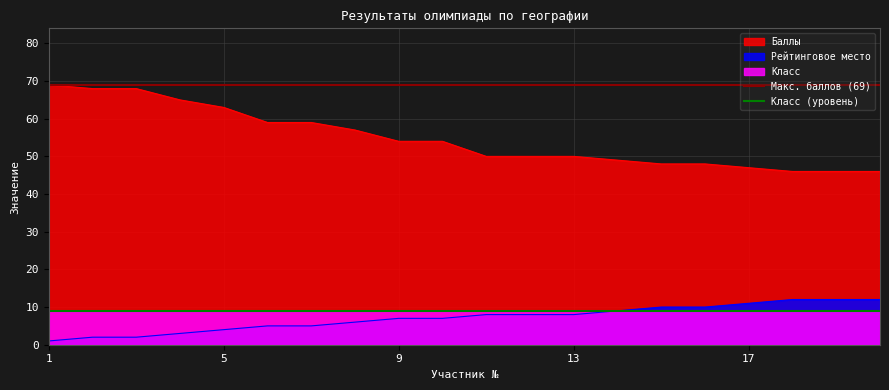

At which category is the sum across all series the highest?

1